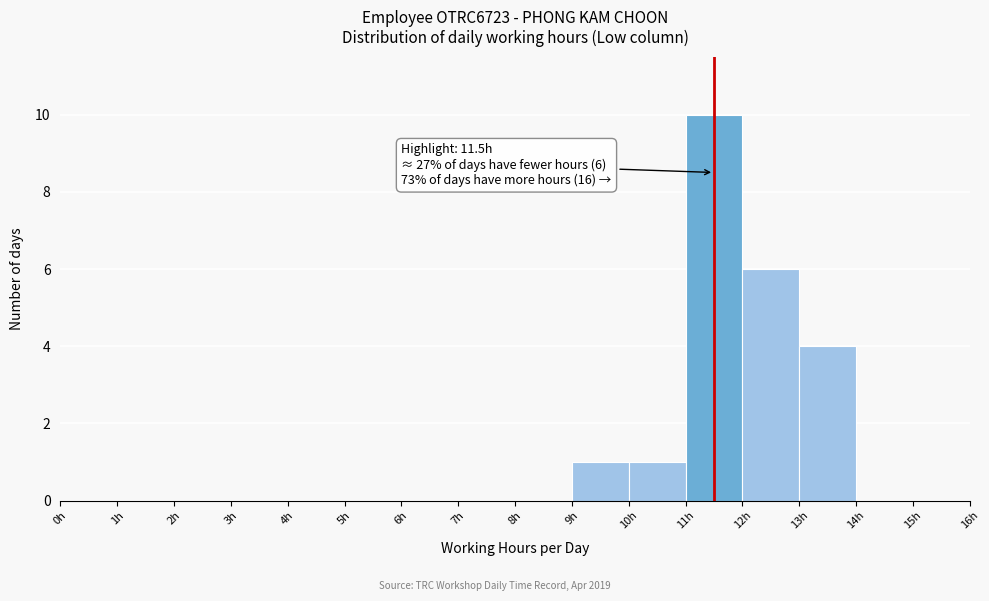

Over which range of the x-axis is the bar tallest?

11 to 12